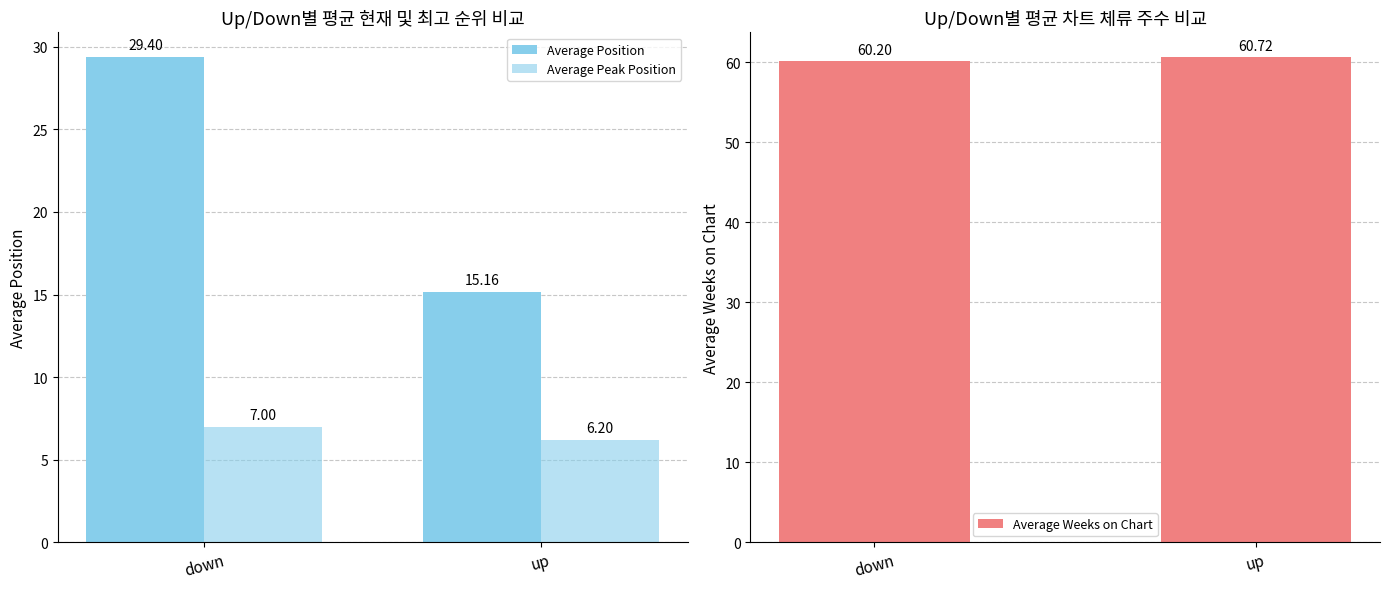

The Average Weeks on Chart series shows 13.9 at down. True or false?

False